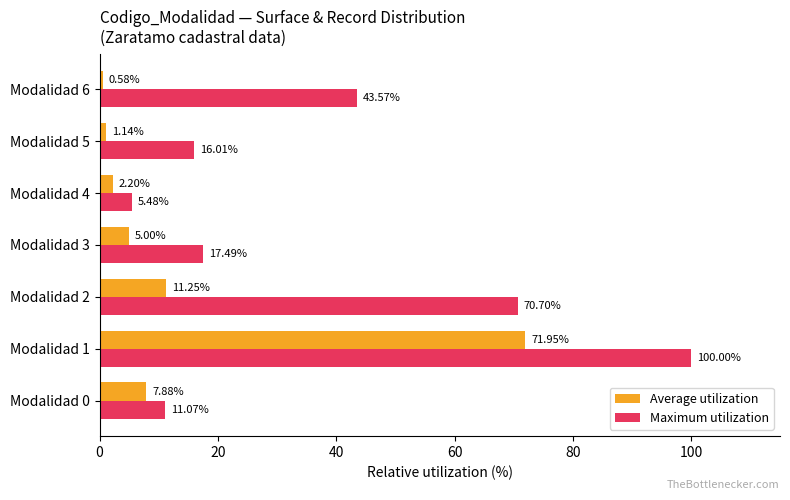

Rank the categories by Average utilization value from lowest to highest.

Modalidad 6, Modalidad 5, Modalidad 4, Modalidad 3, Modalidad 0, Modalidad 2, Modalidad 1